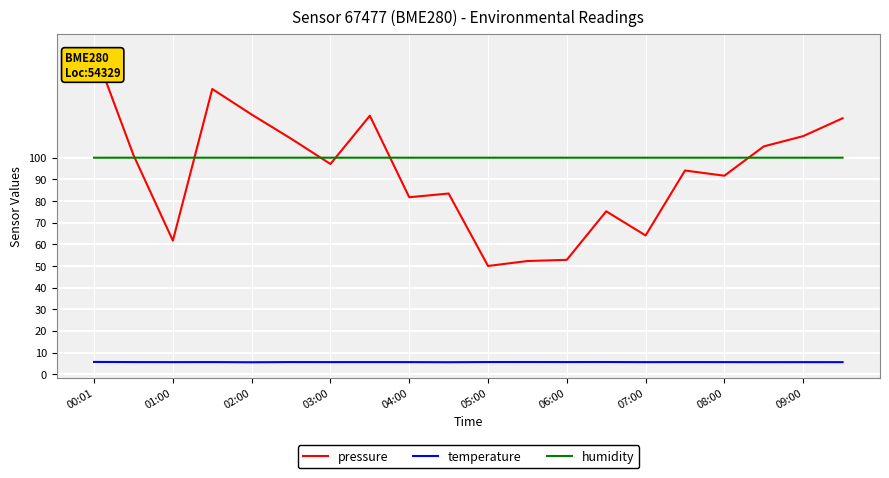

What is the maximum value shown in the chart?

150.0